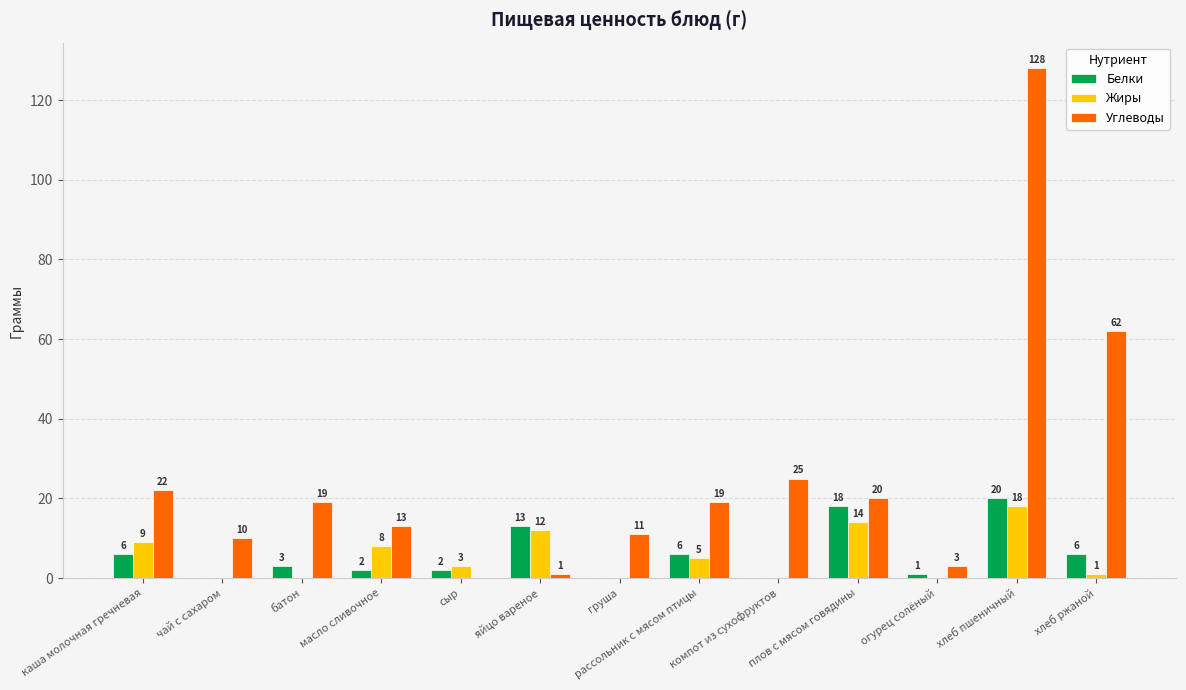

Which series has the largest range (max minus min)?

Углеводы